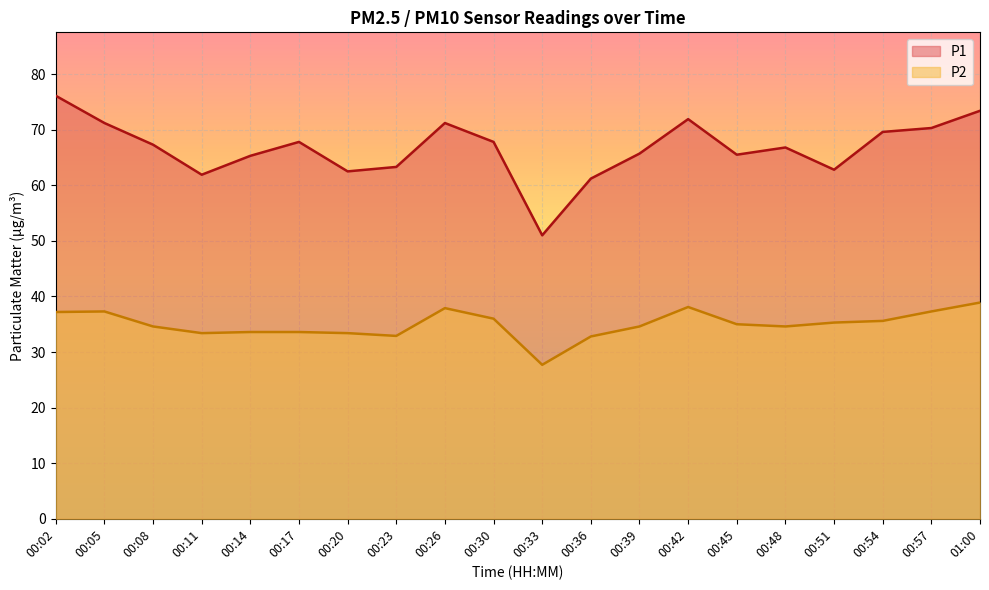

True or false: P1 has a value of 76.1 at 00:02.

True